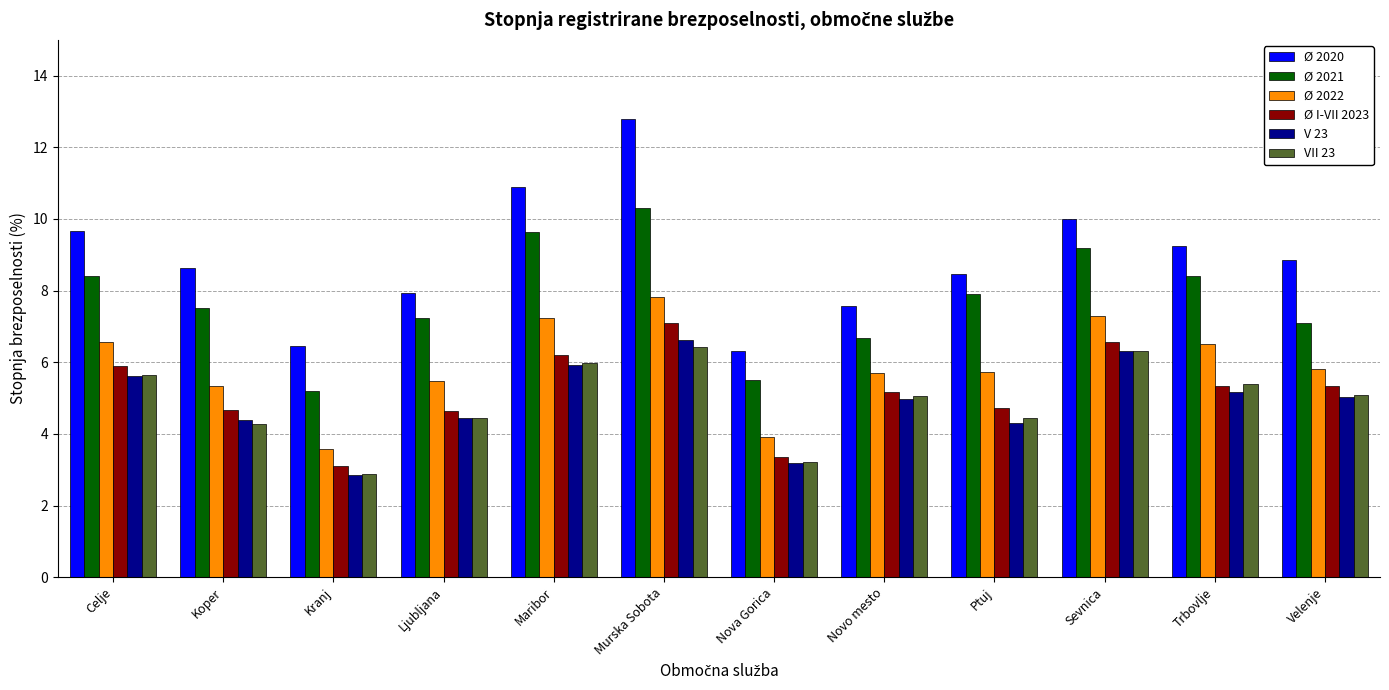

Is it true that Ø 2021 equals 5.8 at Sevnica?

False